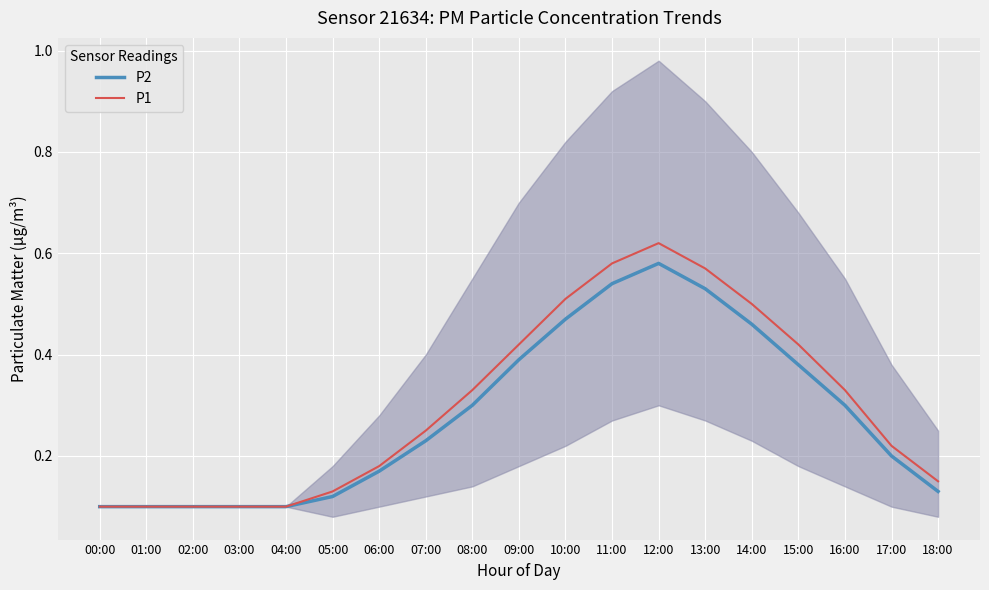

Is it true that P1 equals 0.2 at 12:00?

False